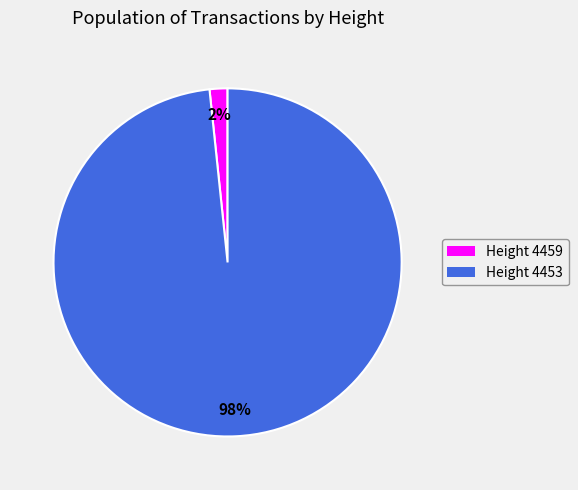

To the nearest percent, what is the average slice percentage?

50%